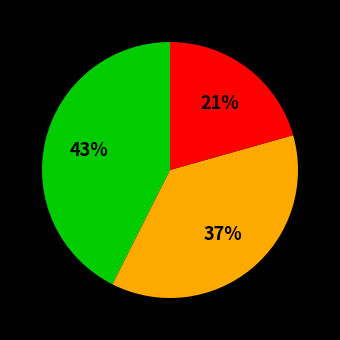

Is there a majority slice in this chart?

No